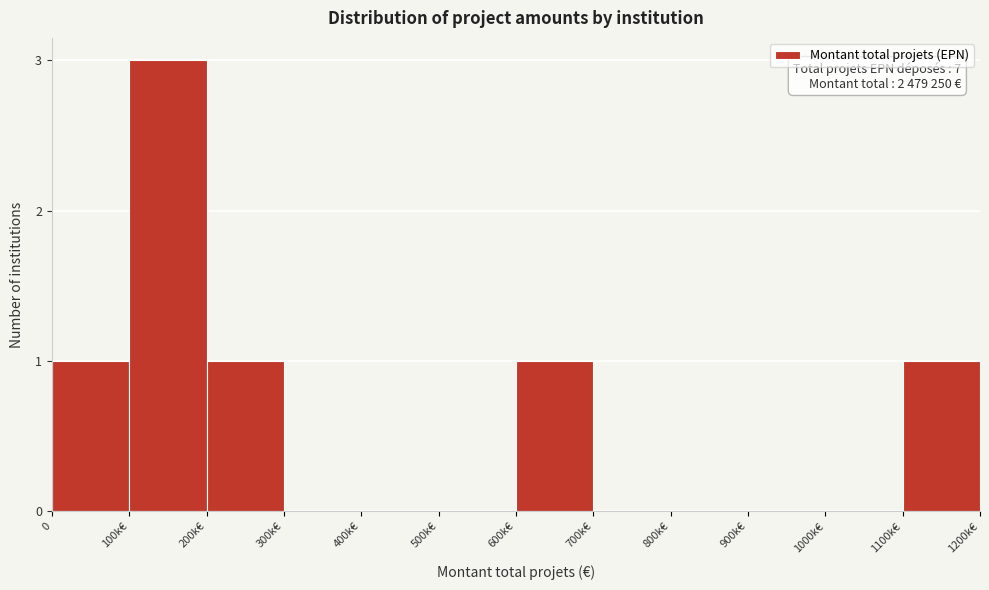

Reading right to left, what are all the values shown in this chart?

1100k€=1	1000k€=0	900k€=0	800k€=0	700k€=0	600k€=1	500k€=0	400k€=0	300k€=0	200k€=1	100k€=3	0=1